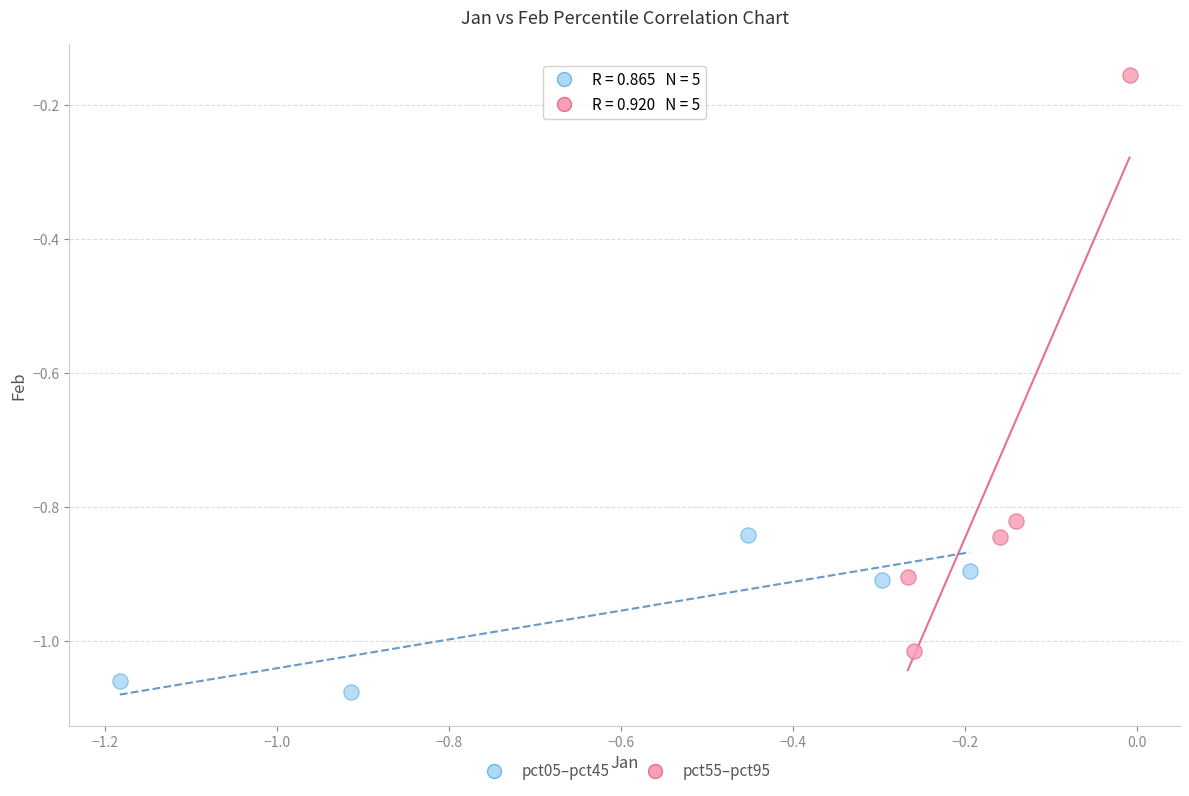

What are all the series names shown in the legend?

pct05–pct45, pct55–pct95